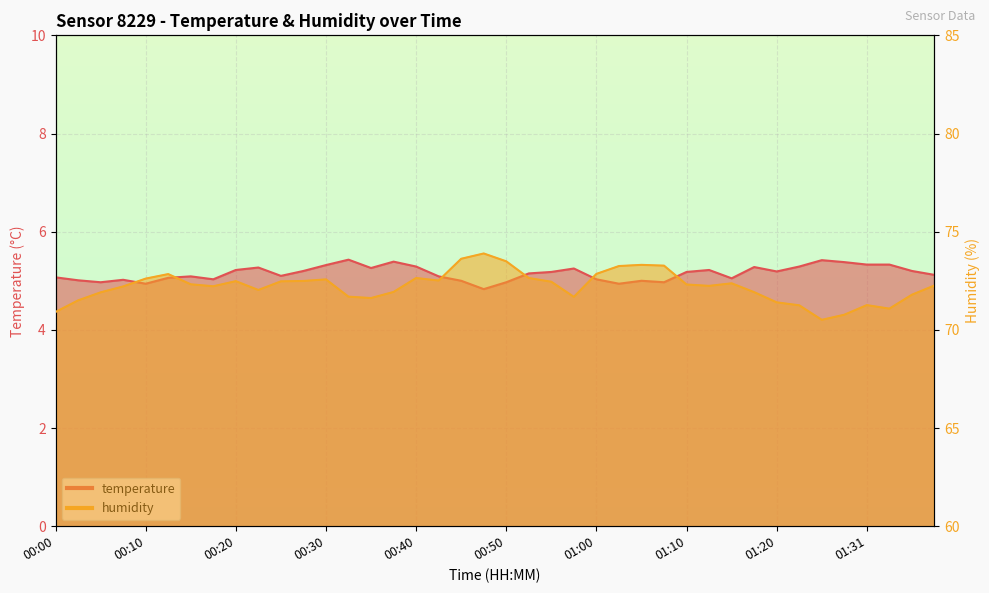

At which label is temperature closest to 5?

00:45